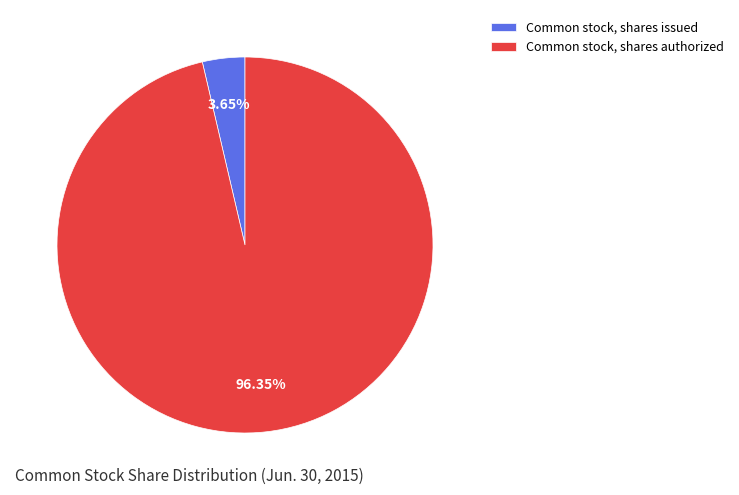

What is the largest slice in the pie chart?

Common stock, shares authorized